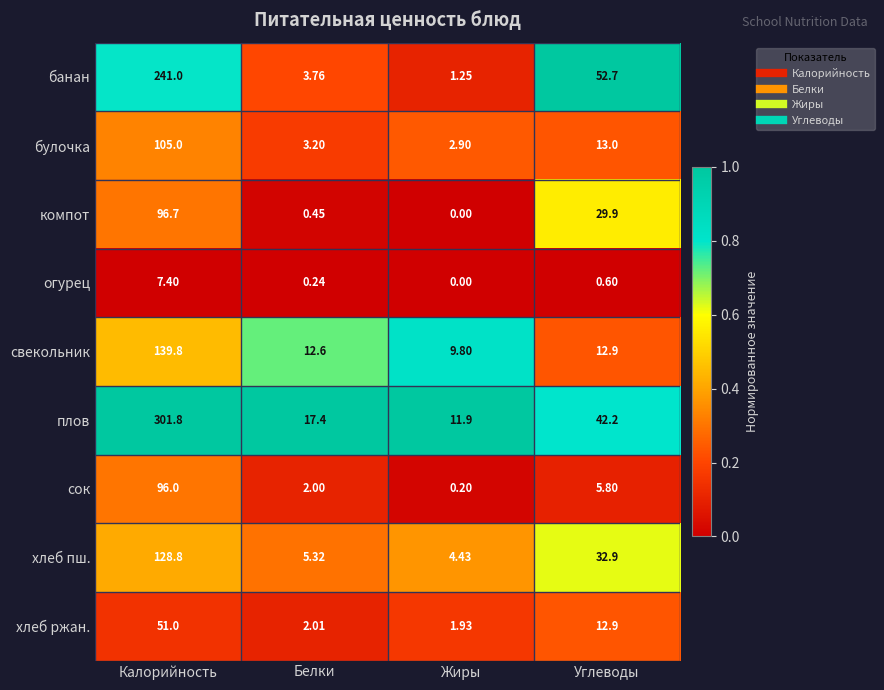

How many distinct data groups are displayed?

9